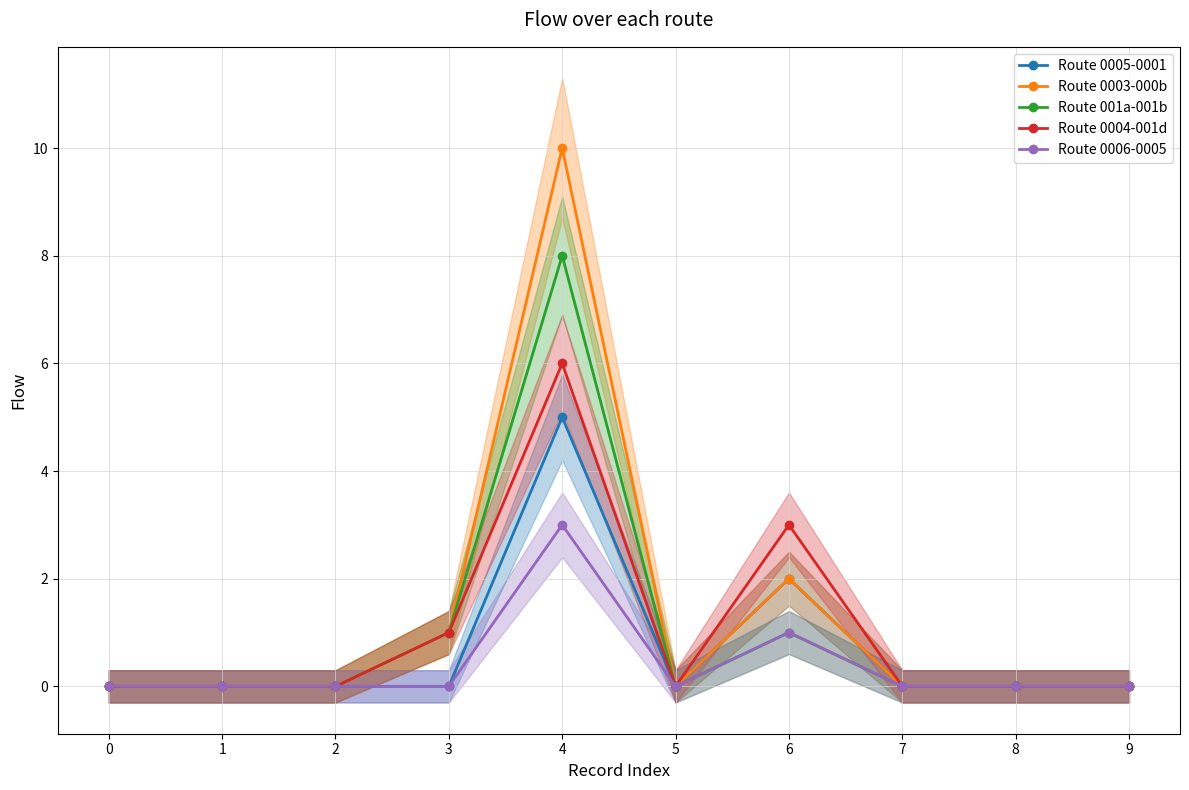

The Route 0005-0001 series shows -3 at 3. True or false?

False